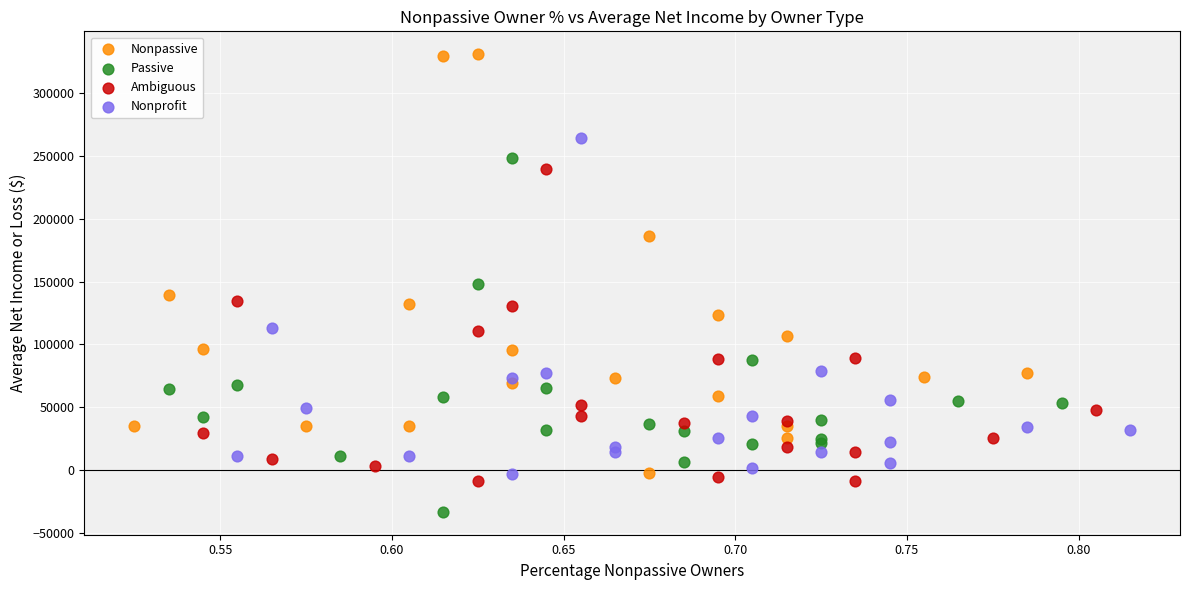

What are all the series names shown in the legend?

Nonpassive, Passive, Ambiguous, Nonprofit